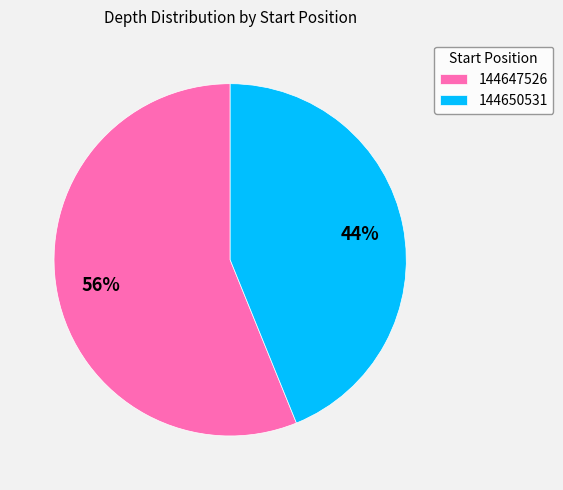

Which has a higher value, 144647526 or 144650531?

144647526